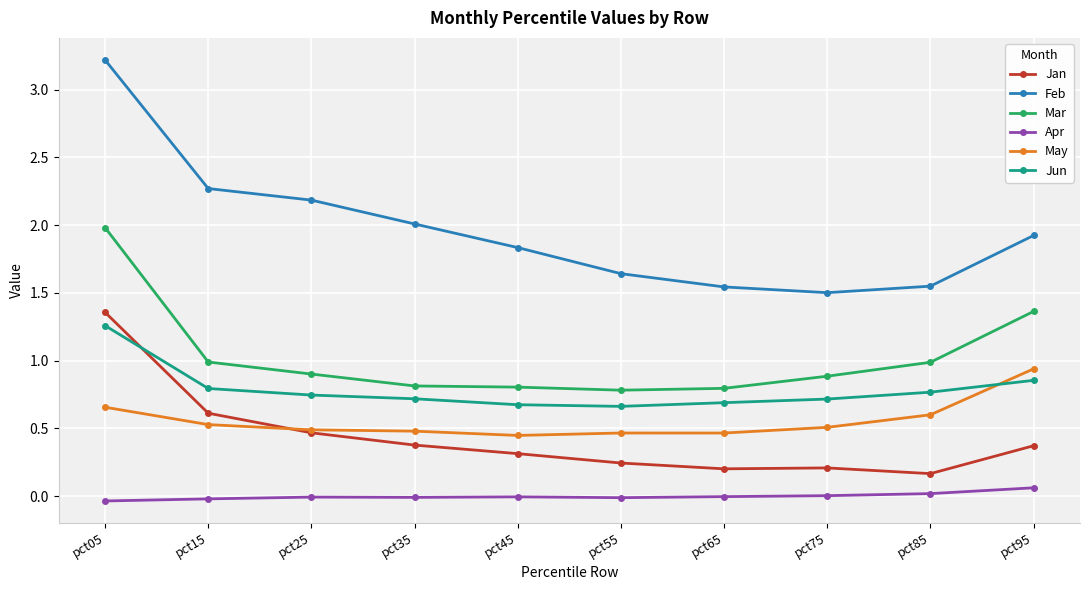

Read the May value at pct25.

0.5